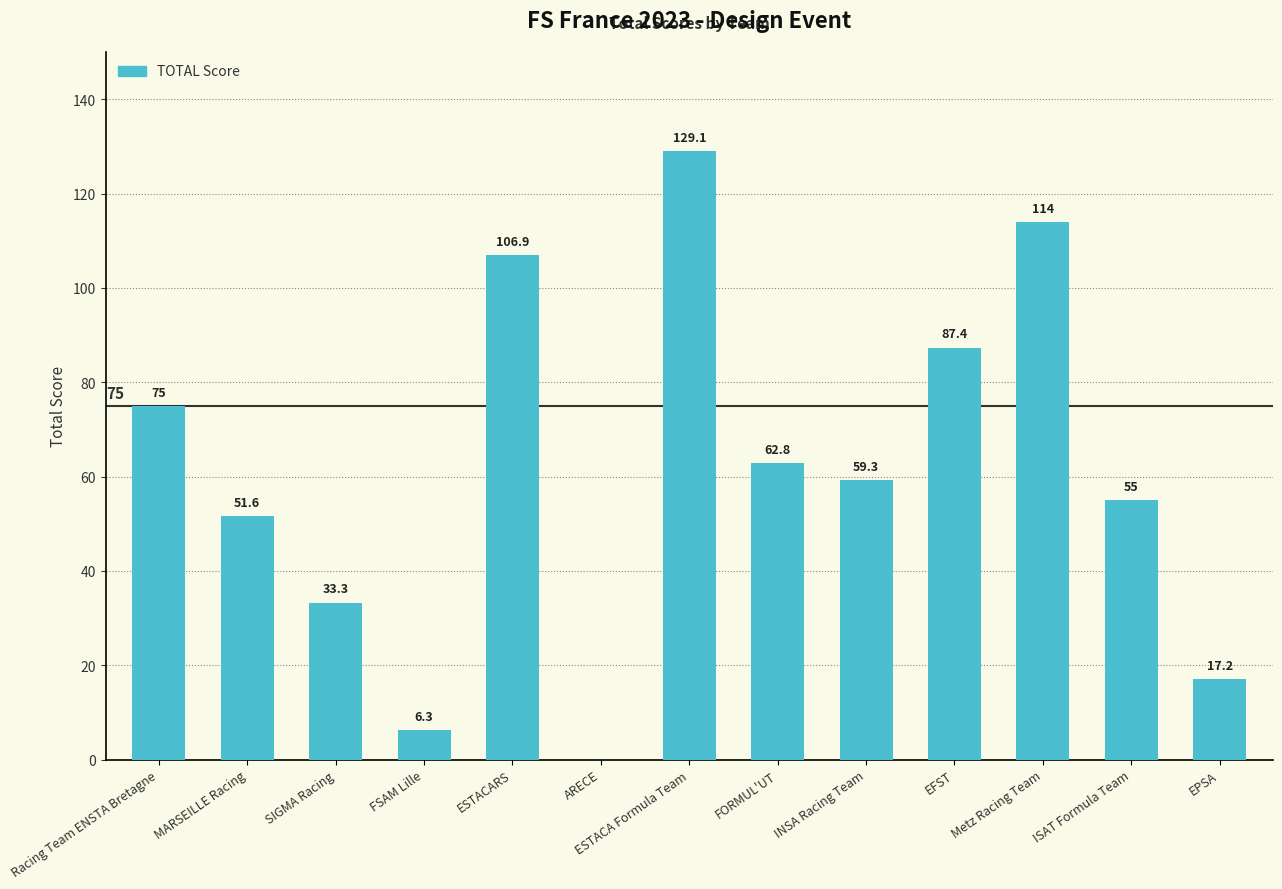

Where is the data nearest to the value 64?

FORMUL'UT